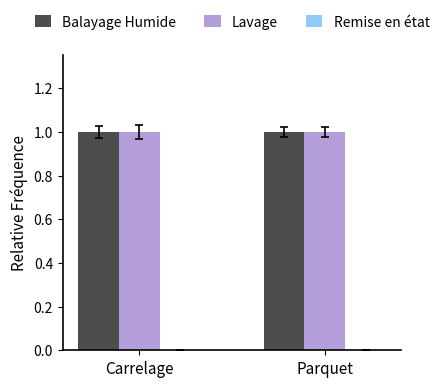

True or false: Lavage has a value of 1.0 at Carrelage.

True